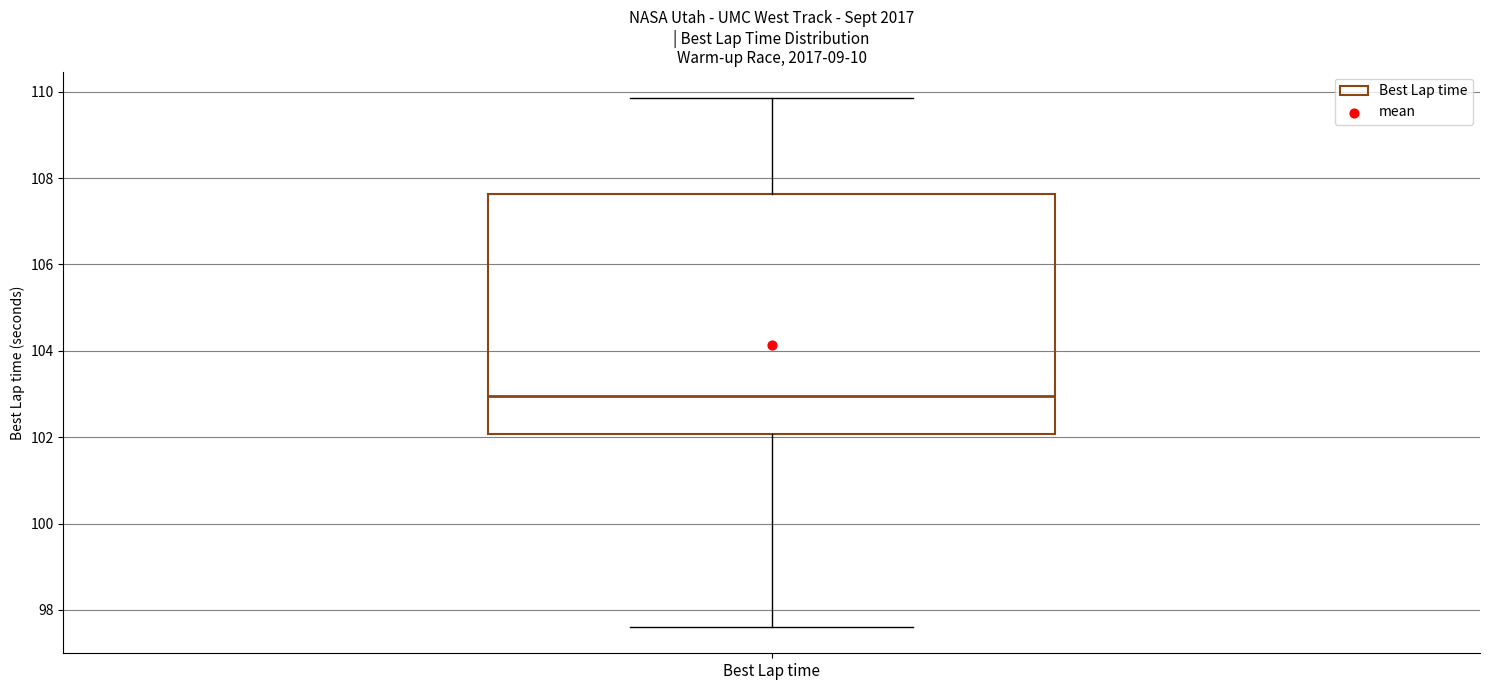

Read this box plot against the y-axis: the position of the median line, the range covered by the box, and the ends of both whiskers. The values are not printed on the chart, so give them approximately, as read against the axis.

median 103.0, box 102.0 to 107.6, whiskers 97.6 to 109.8